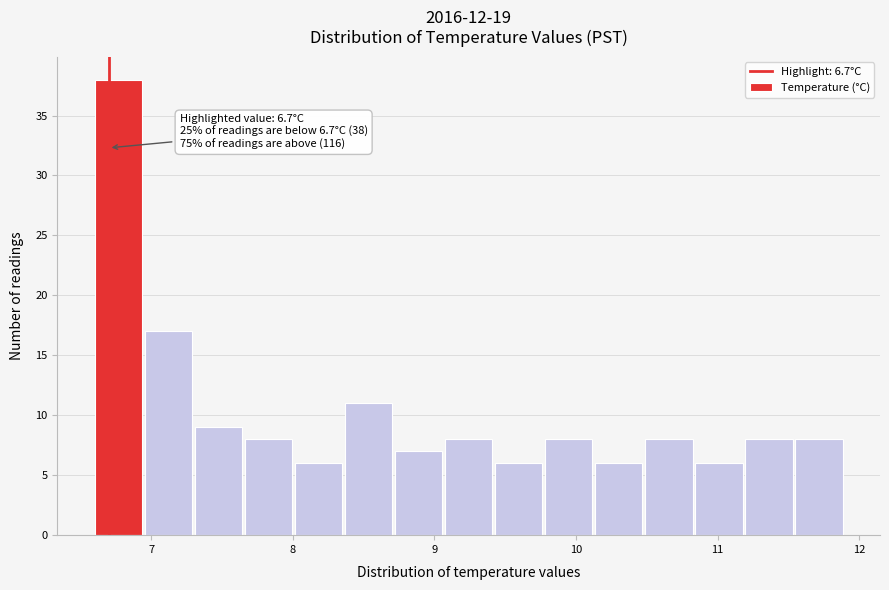

Read against the x-axis, roughly where is the centre of the tallest bar?

6.8